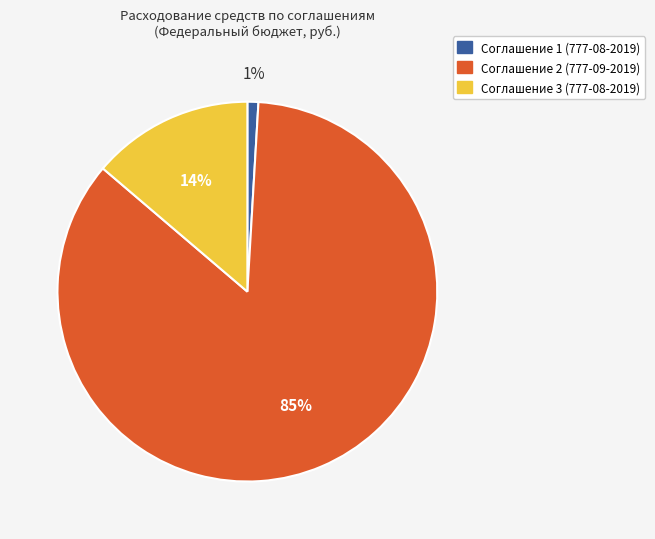

Rank the categories by value from highest to lowest.

Соглашение 2 (777-09-2019), Соглашение 3 (777-08-2019), Соглашение 1 (777-08-2019)